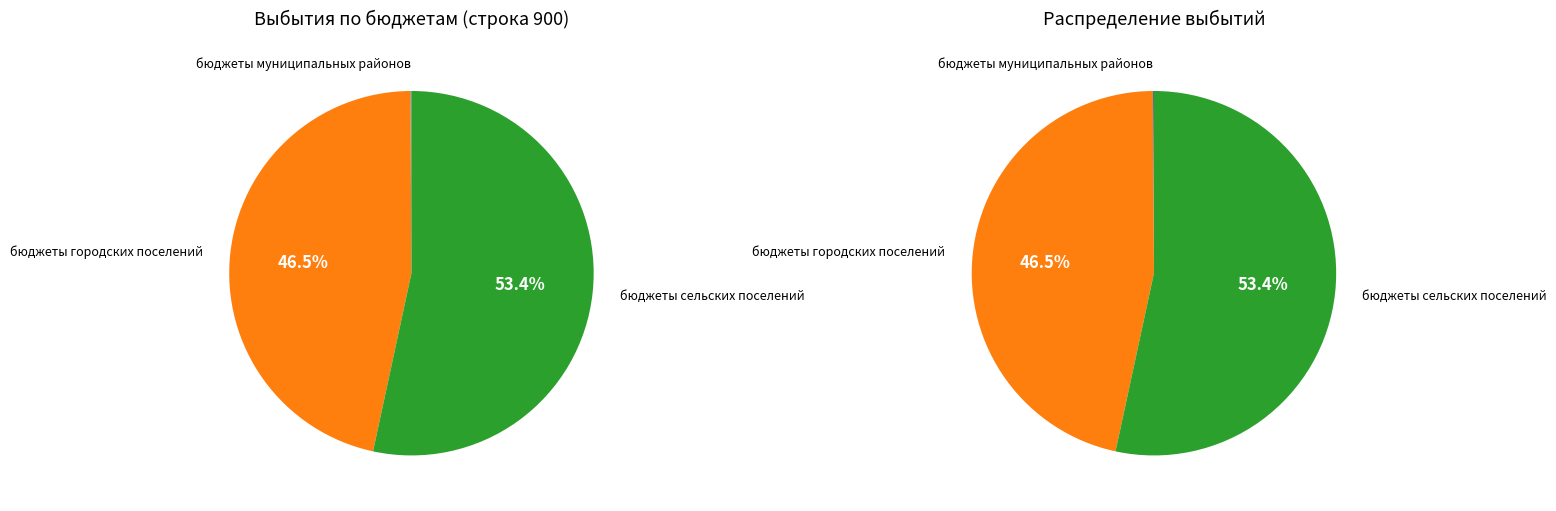

Is it true that бюджеты городских поселений is 53% of the pie?

False